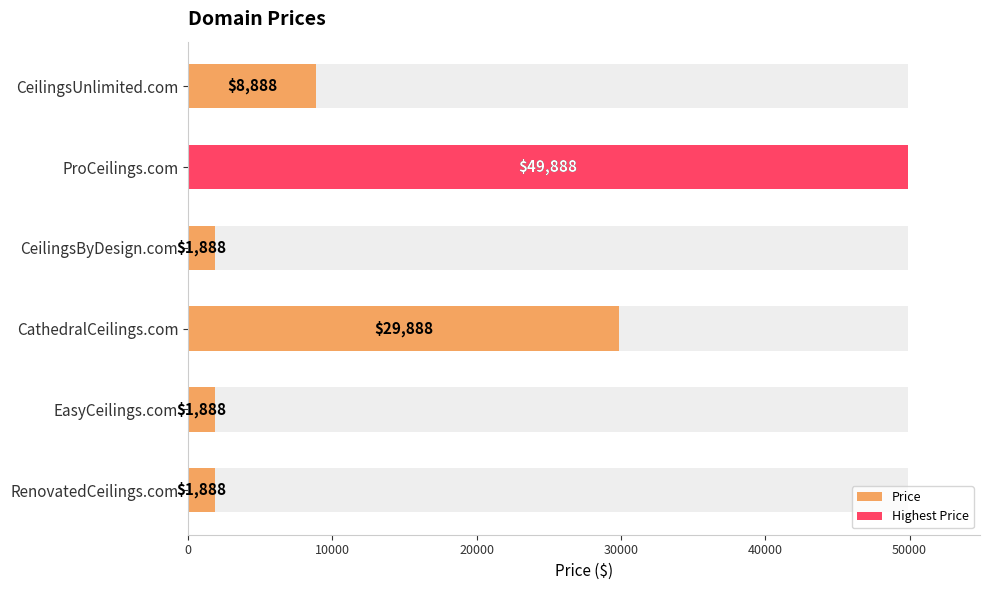

Read the value at CeilingsUnlimited.com, to the nearest 50.

8900